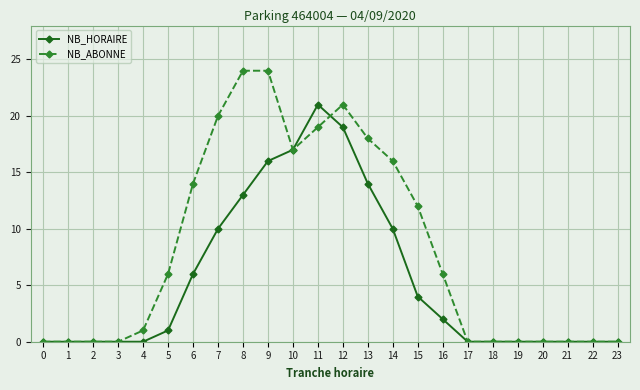

What is the maximum value for NB_ABONNE?

24